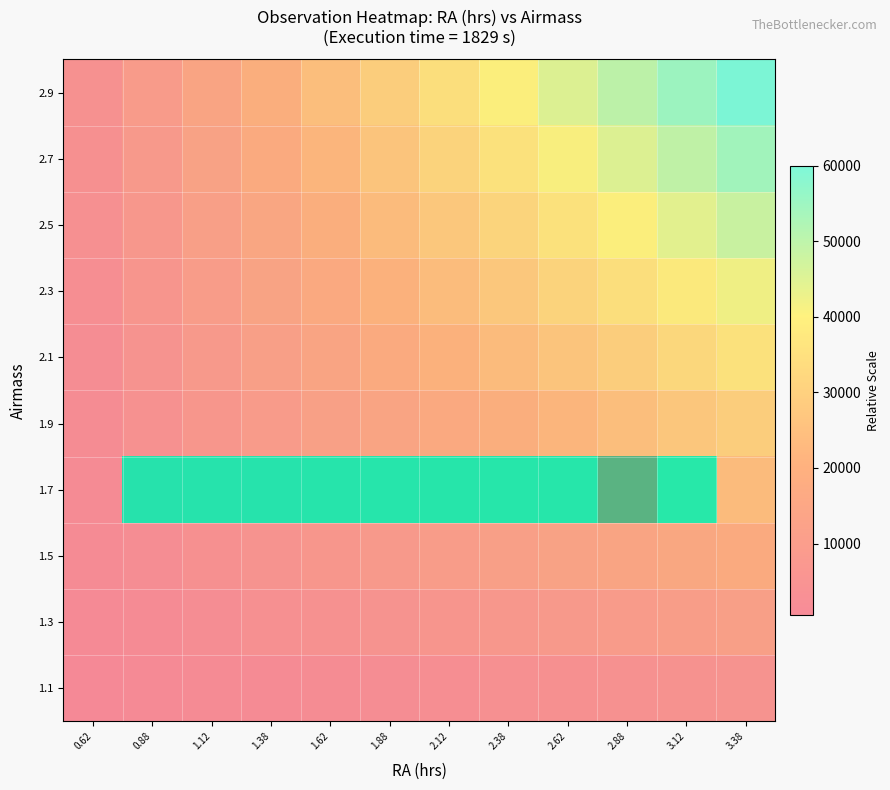

Rank the categories by 1.9 value from lowest to highest.

0.62, 0.88, 1.12, 1.38, 1.62, 1.88, 2.12, 2.38, 2.62, 2.88, 3.12, 3.38